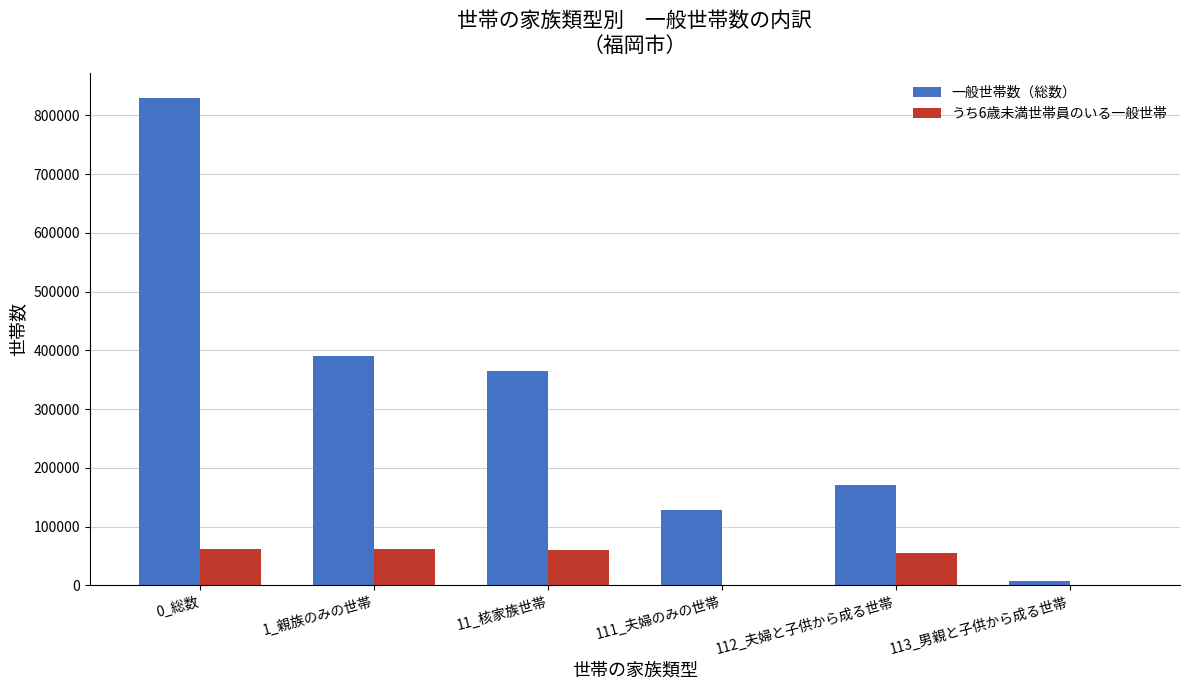

How many distinct data groups are displayed?

2